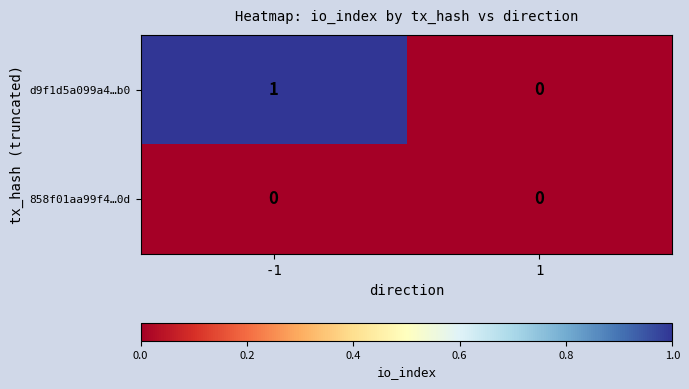

Which series has the largest total across all categories?

d9f1d5a099a4…b0